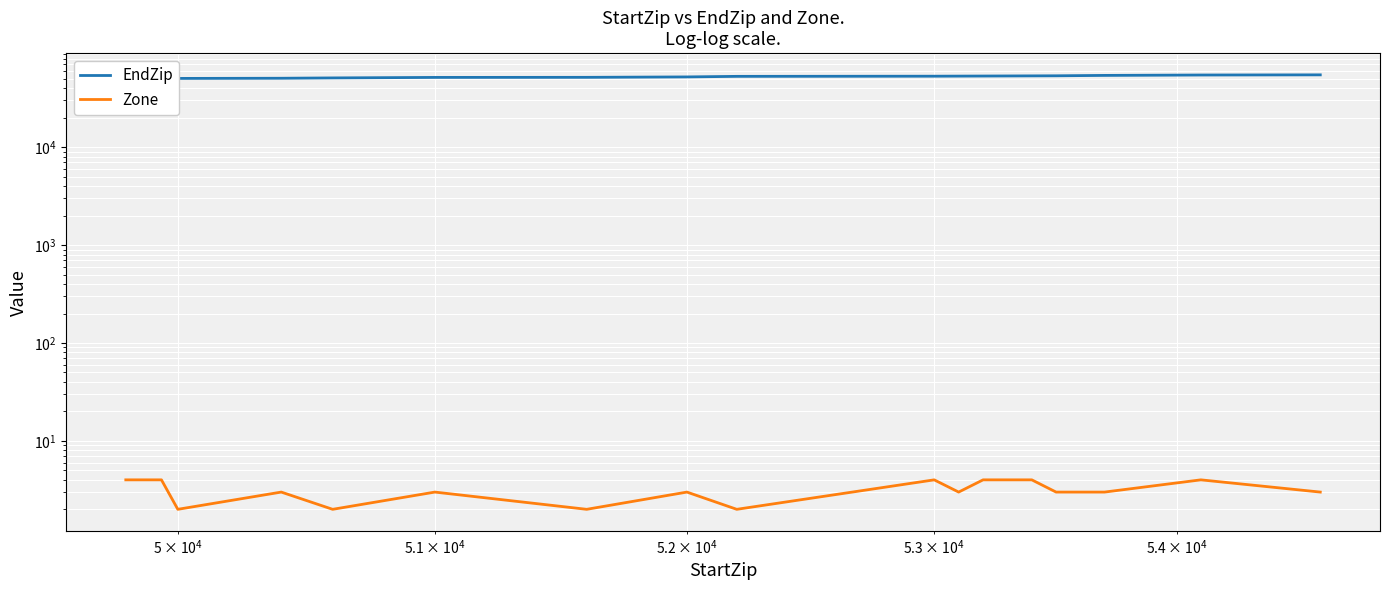

How many lines are shown in the chart?

2